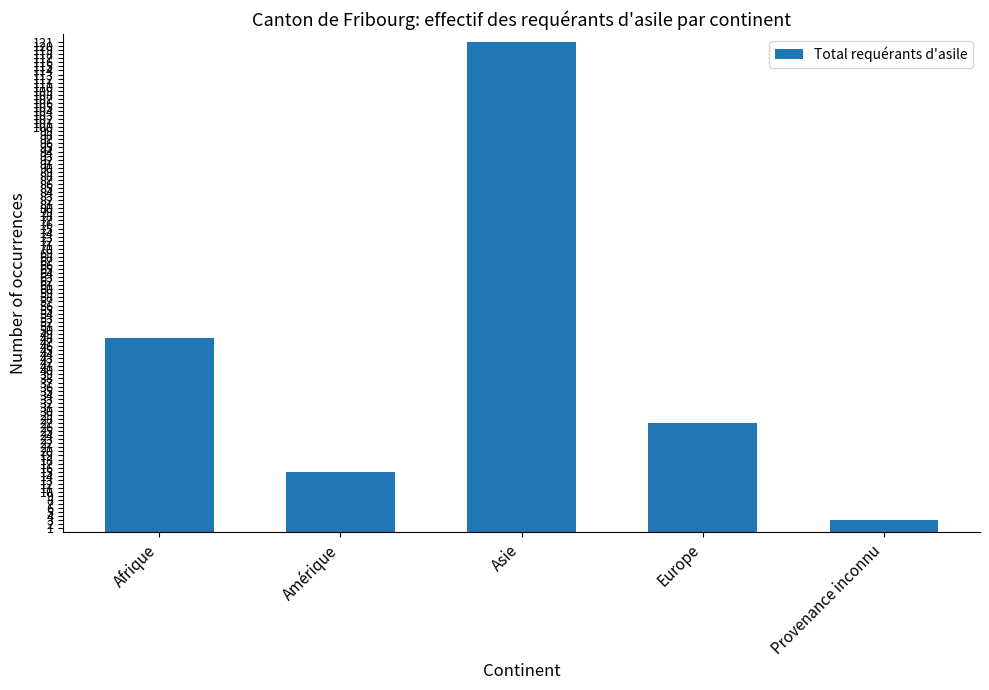

List the labels in order of value, smallest first.

Provenance inconnu, Amérique, Europe, Afrique, Asie